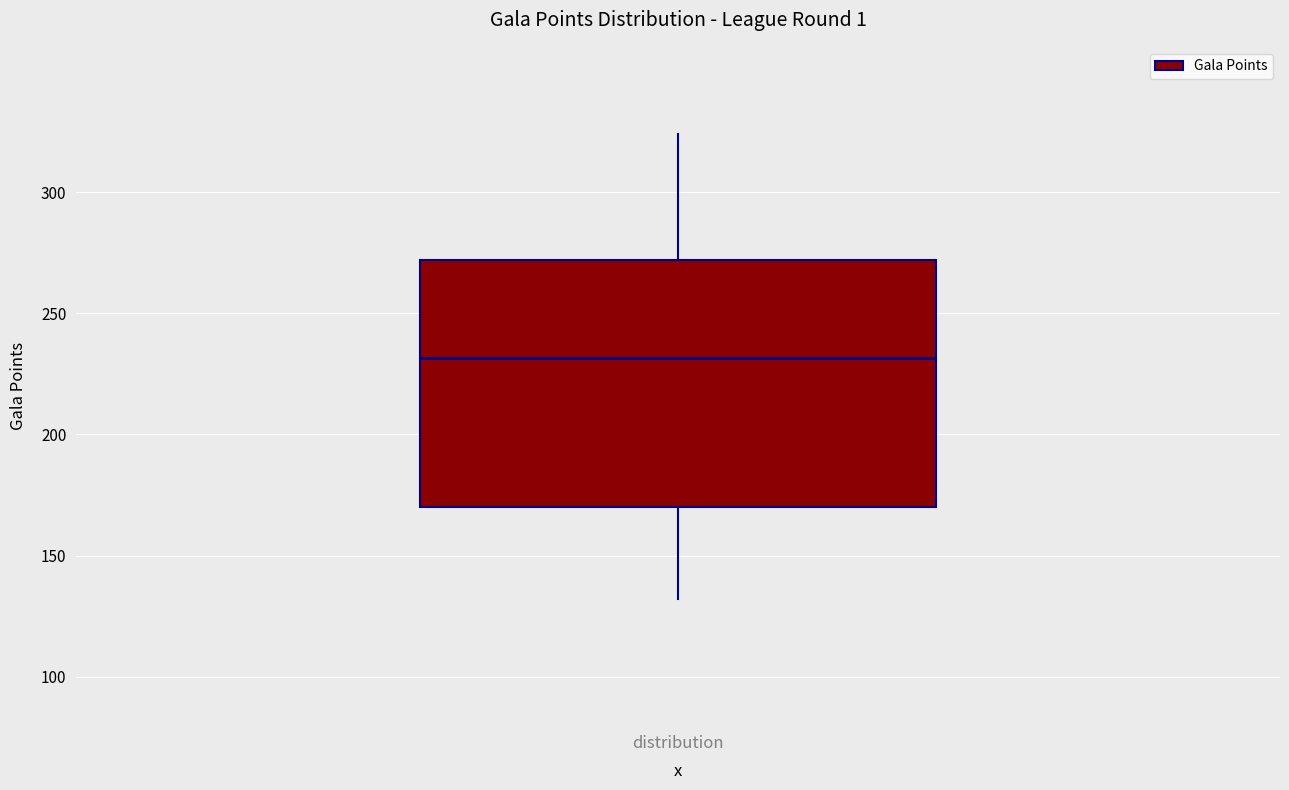

Read this box plot against the y-axis: the position of the median line, the range covered by the box, and the ends of both whiskers. The values are not printed on the chart, so give them approximately, as read against the axis.

median 230, box 170 to 270, whiskers 130 to 325